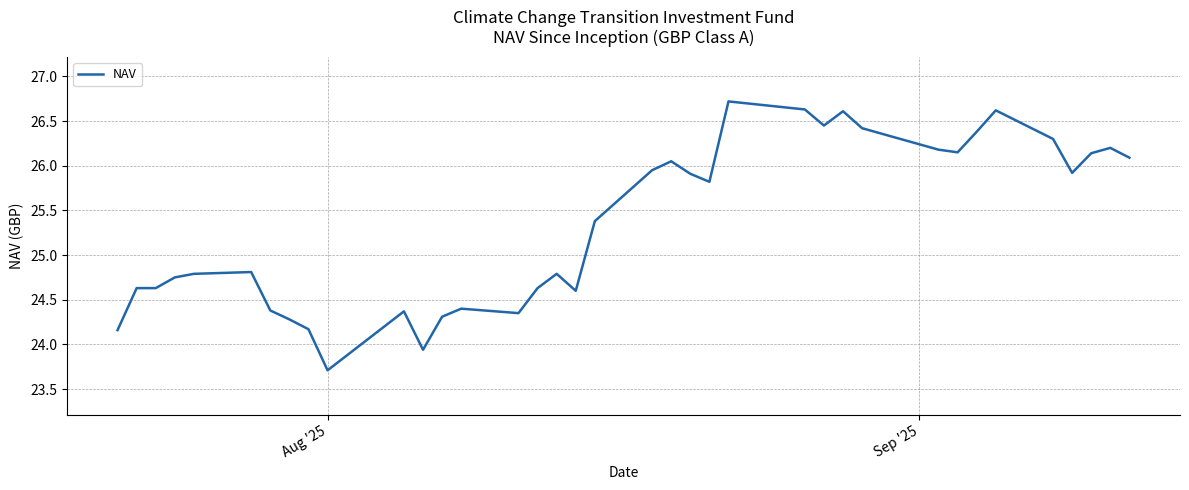

How many lines are shown in the chart?

1